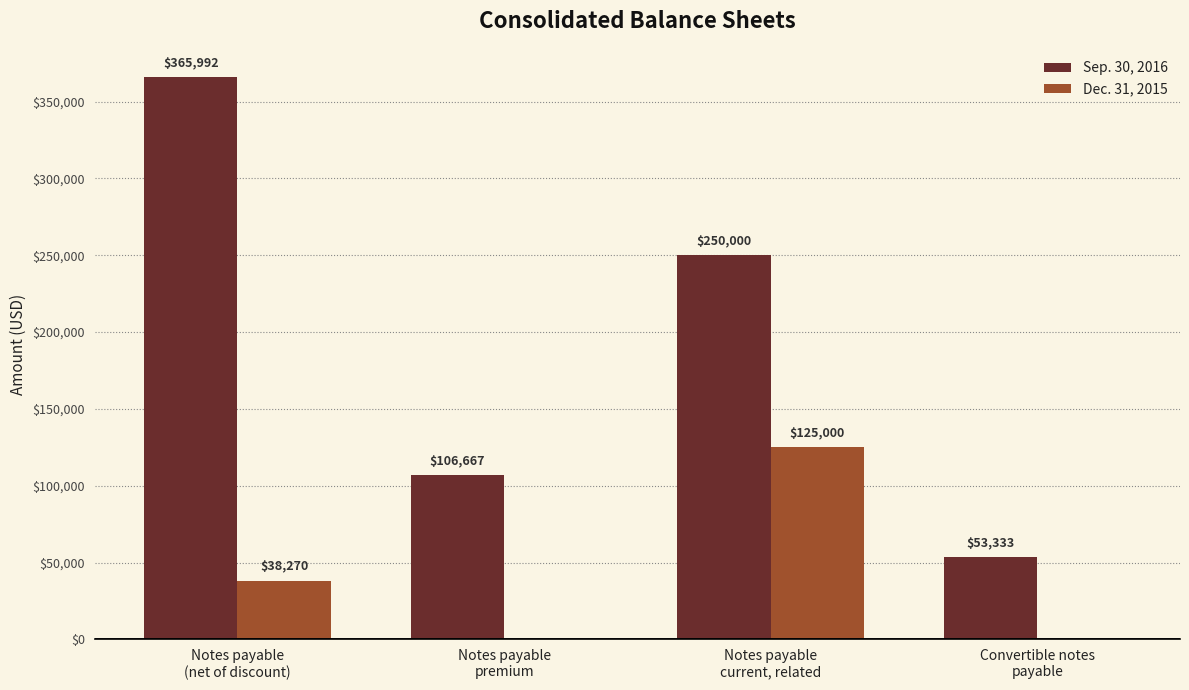

What are all the series names shown in the legend?

Sep. 30, 2016, Dec. 31, 2015